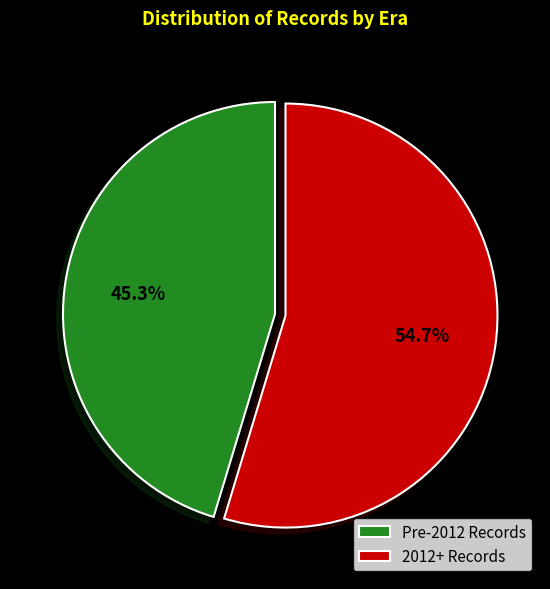

Is there any slice that represents more than half of the pie?

Yes